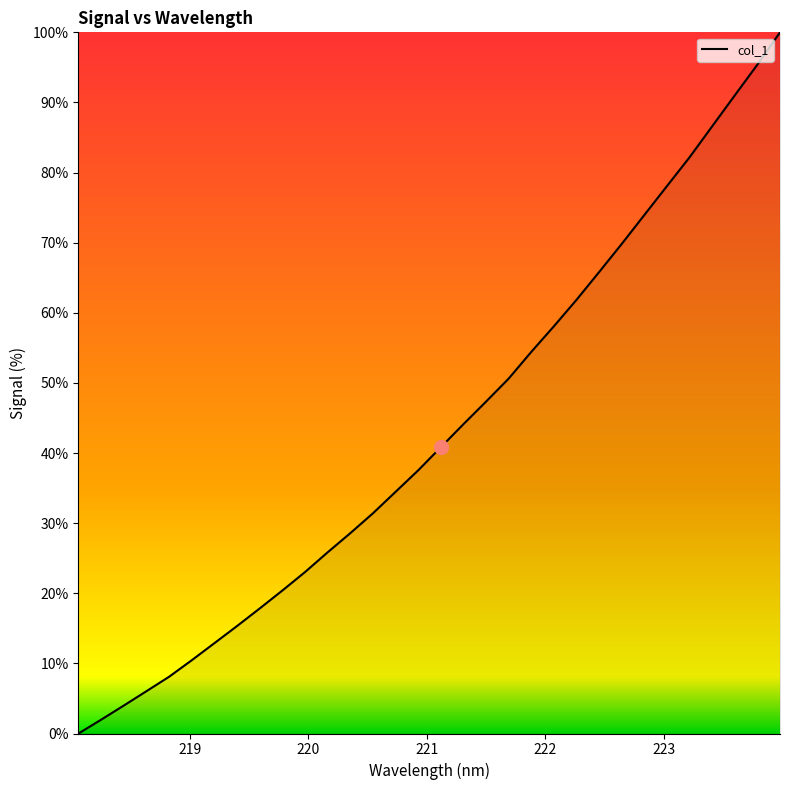

What is the greatest value displayed?

100.0